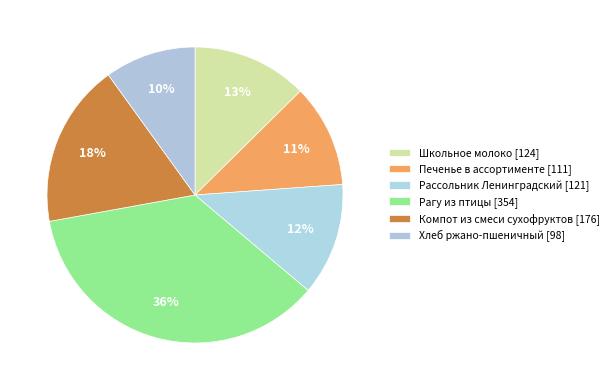

What is the largest slice in the pie chart?

Рагу из птицы